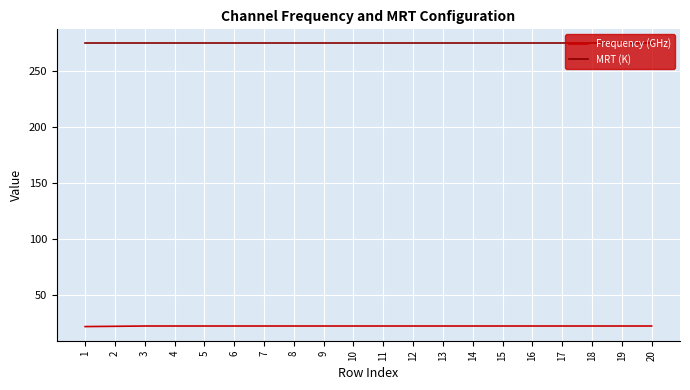

What are all the series names shown in the legend?

Frequency (GHz), MRT (K)